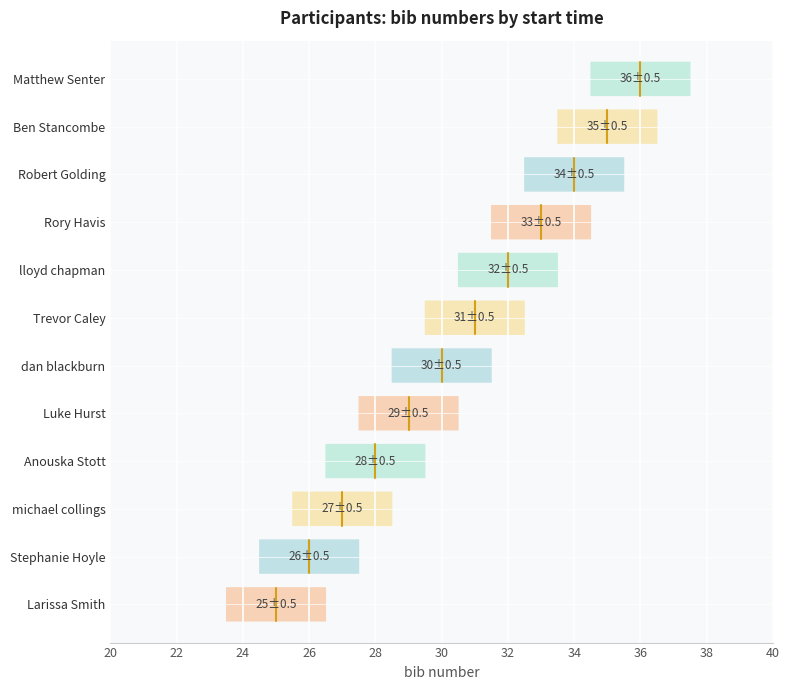

What is the difference between the maximum and second lowest values?

10